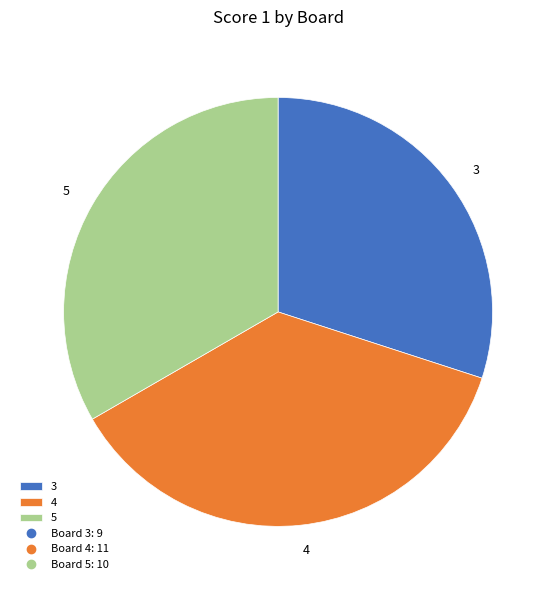

True or false: 3 accounts for 41% of the total.

False